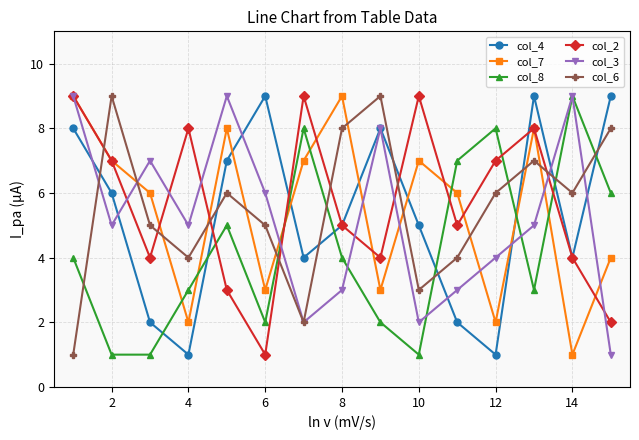

After their last crossing, which series has the higher values: col_4 or col_8?

col_4